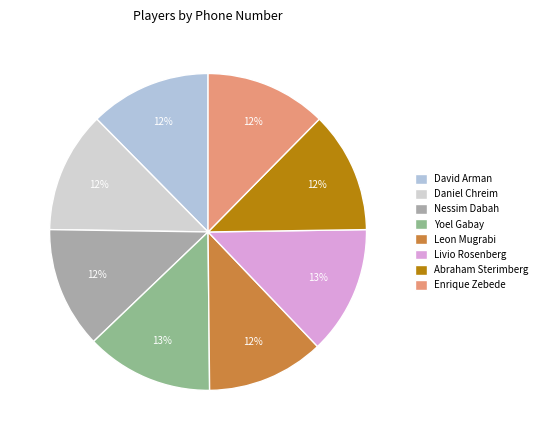

True or false: Livio Rosenberg accounts for 8% of the total.

False